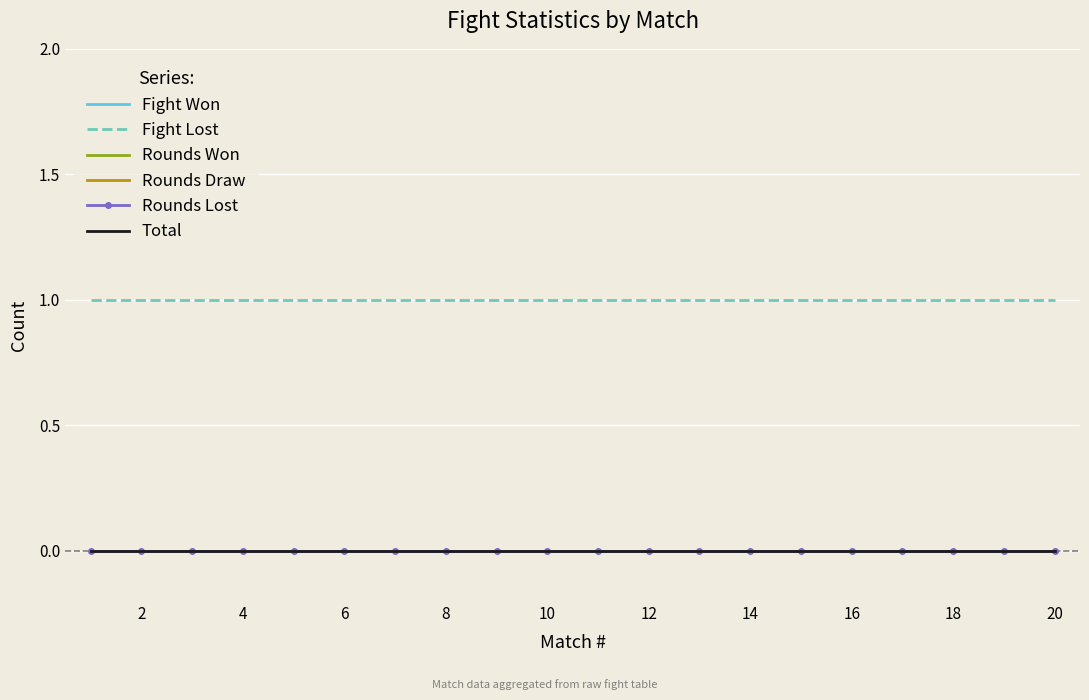

At how many categories does at least one series exceed 0?

20